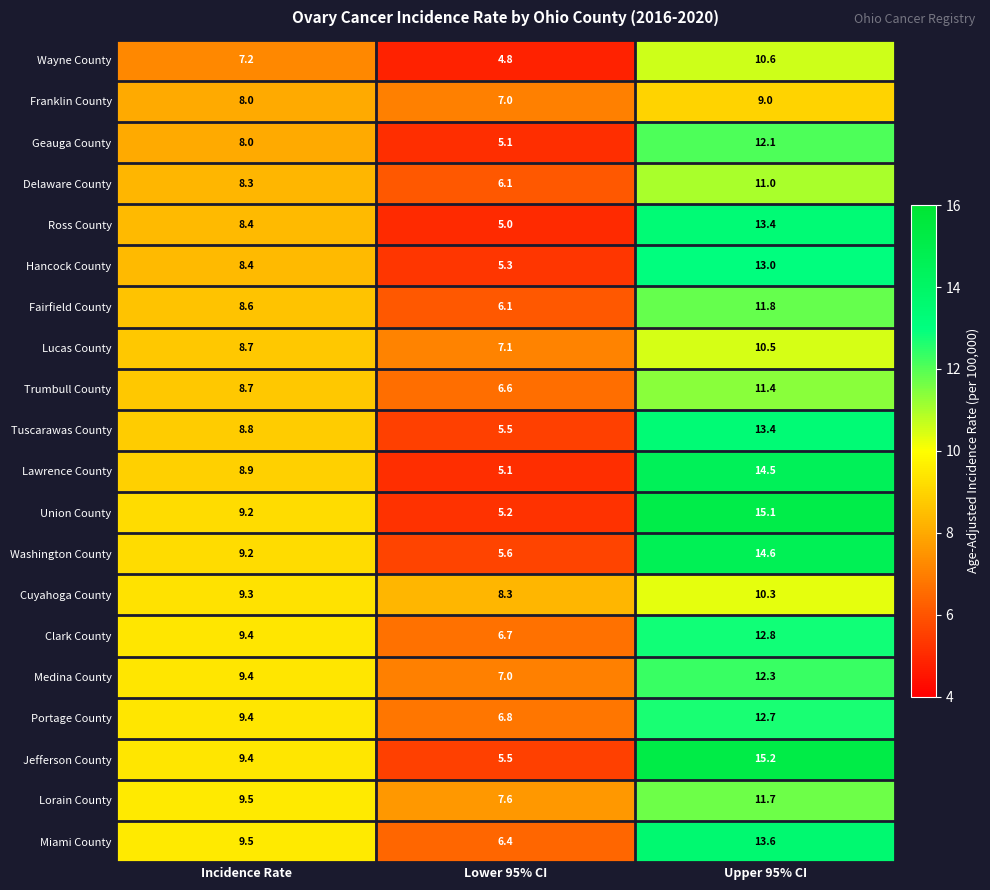

True or false: Geauga County has a value of 2.2 at Incidence Rate.

False